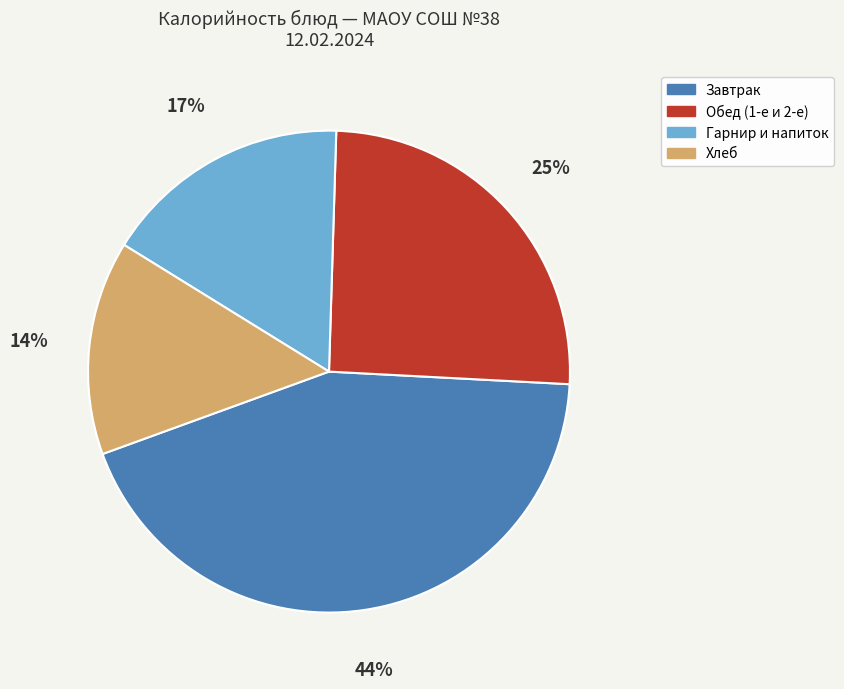

To the nearest percent, what is the average slice percentage?

25%